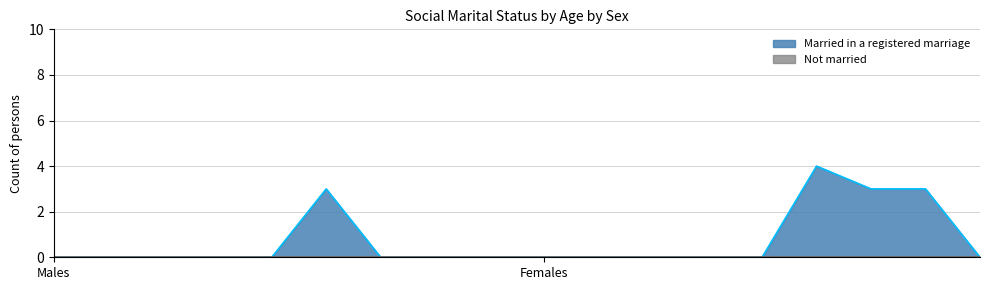

What is the greatest value displayed?

4